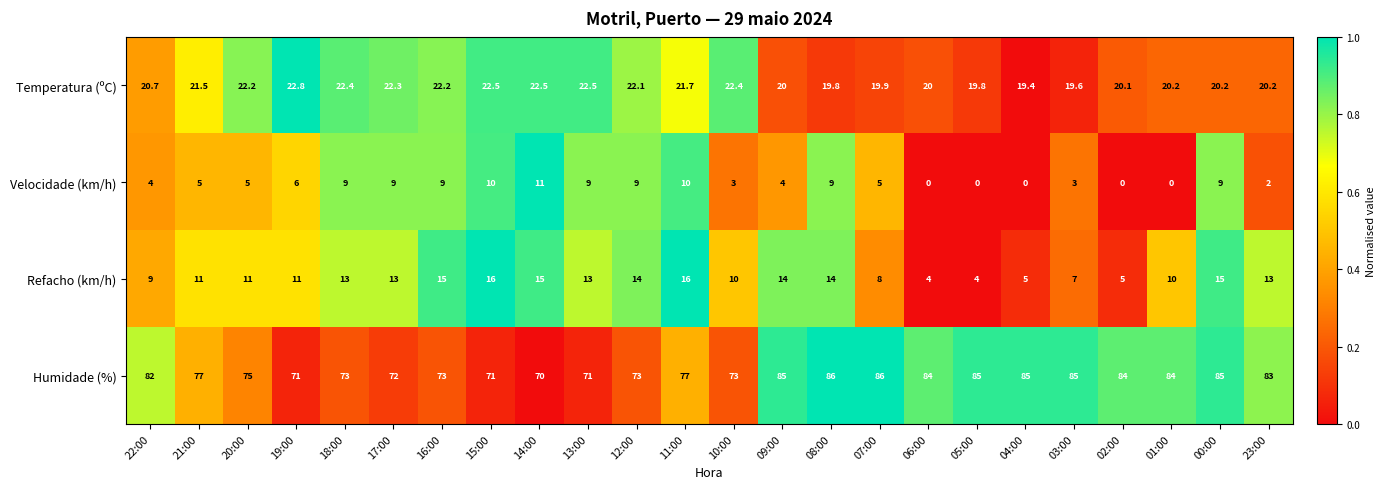

Which series has the largest total across all categories?

Humidade (%)